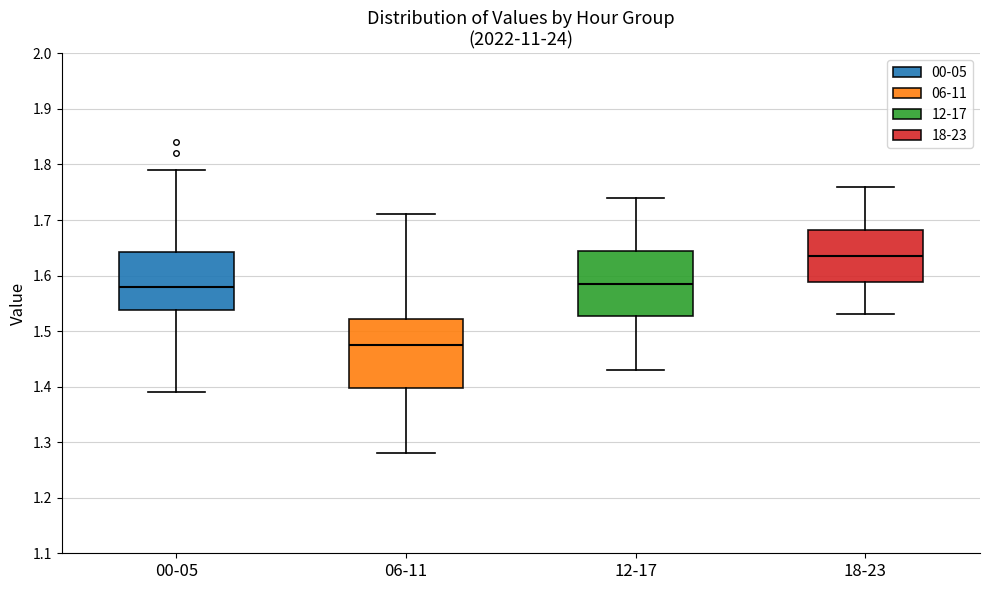

Reading left to right, read every box against the y-axis: the position of its median line, the range the box covers, and the ends of its whiskers. The values are not printed on the chart, so give them approximately, as read against the axis.

00-05: median 1.58, box 1.54 to 1.64, whiskers 1.39 to 1.79
06-11: median 1.48, box 1.40 to 1.52, whiskers 1.28 to 1.71
12-17: median 1.59, box 1.53 to 1.65, whiskers 1.43 to 1.74
18-23: median 1.64, box 1.59 to 1.68, whiskers 1.53 to 1.76